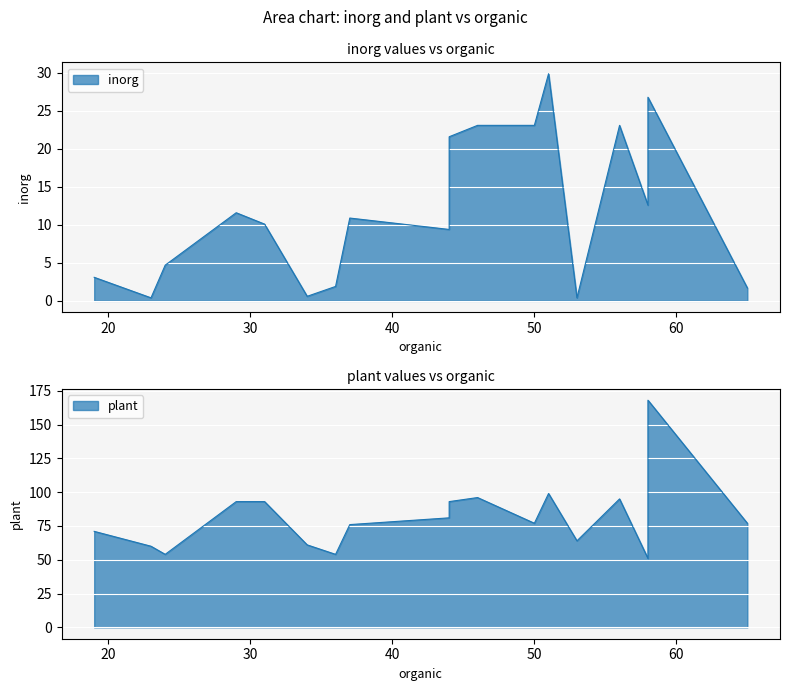

In plant, how many points are higher than both neighbors (excluding endpoints)?

4